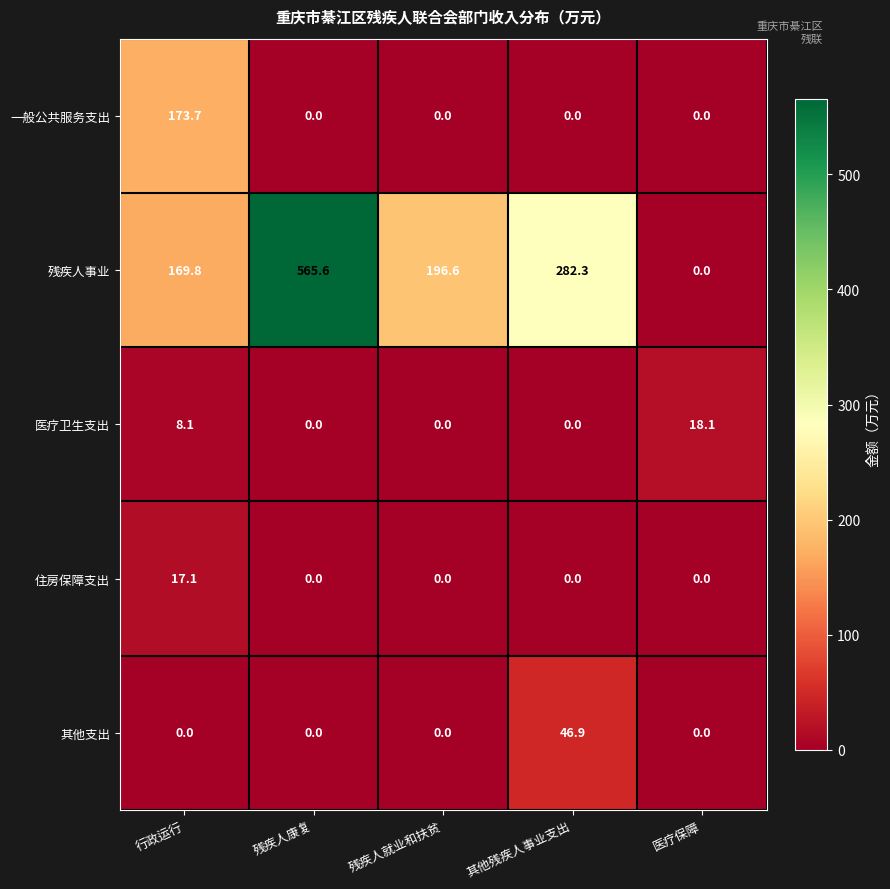

What is the difference between the second highest and second lowest values in the 残疾人事业 series?

112.5